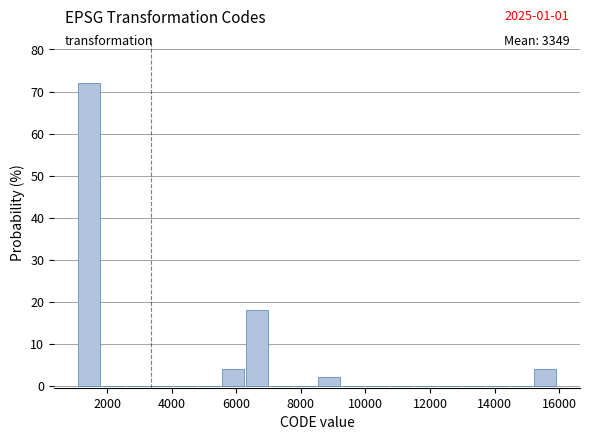

Read against the x-axis, roughly where is the centre of the tallest bar?

1400